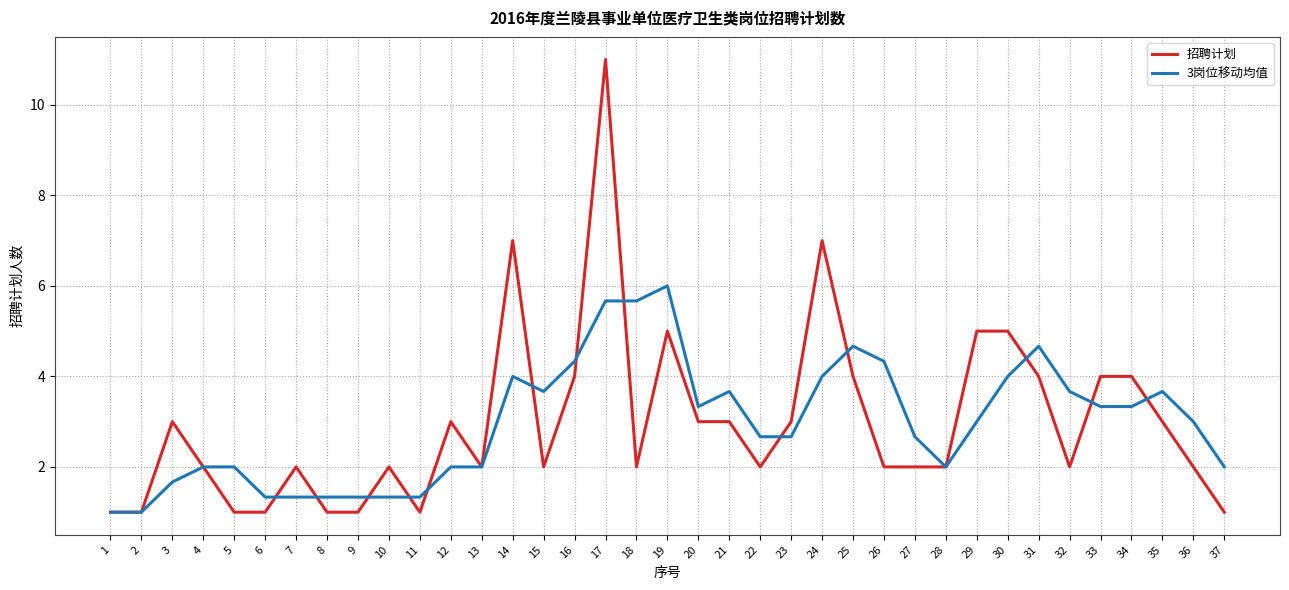

At 26, list the series in order from largest to smallest.

3岗位移动均值, 招聘计划